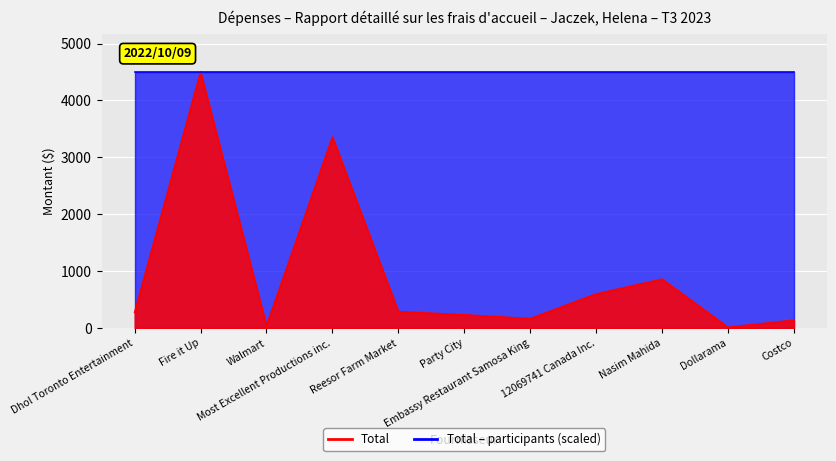

What is the value of the 1st point from the left?

275.0